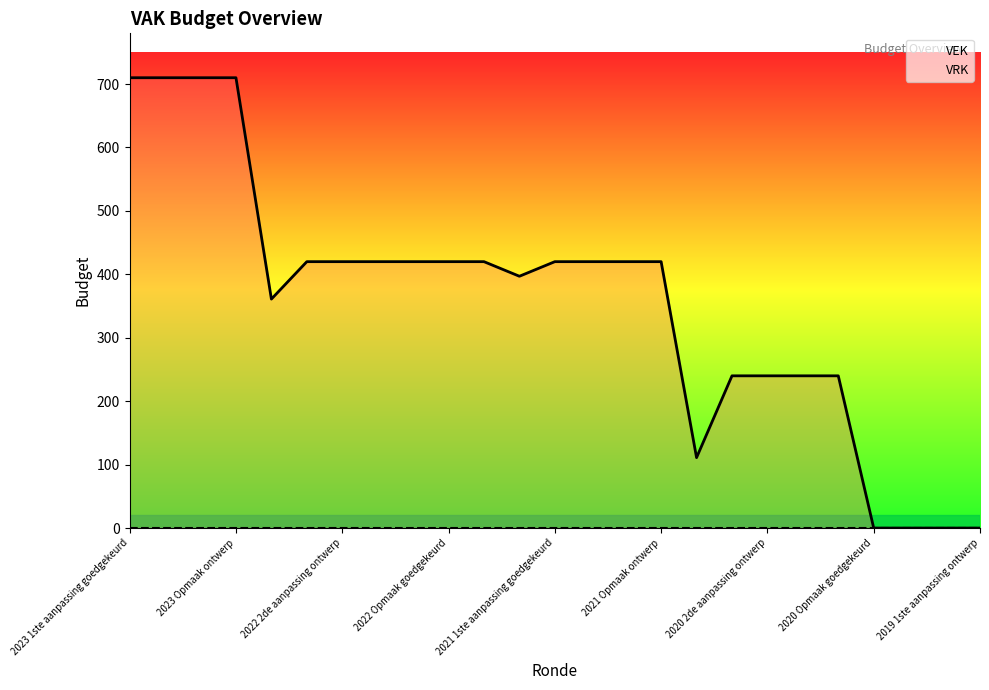

True or false: VEK and VRK intersect in this chart.

False